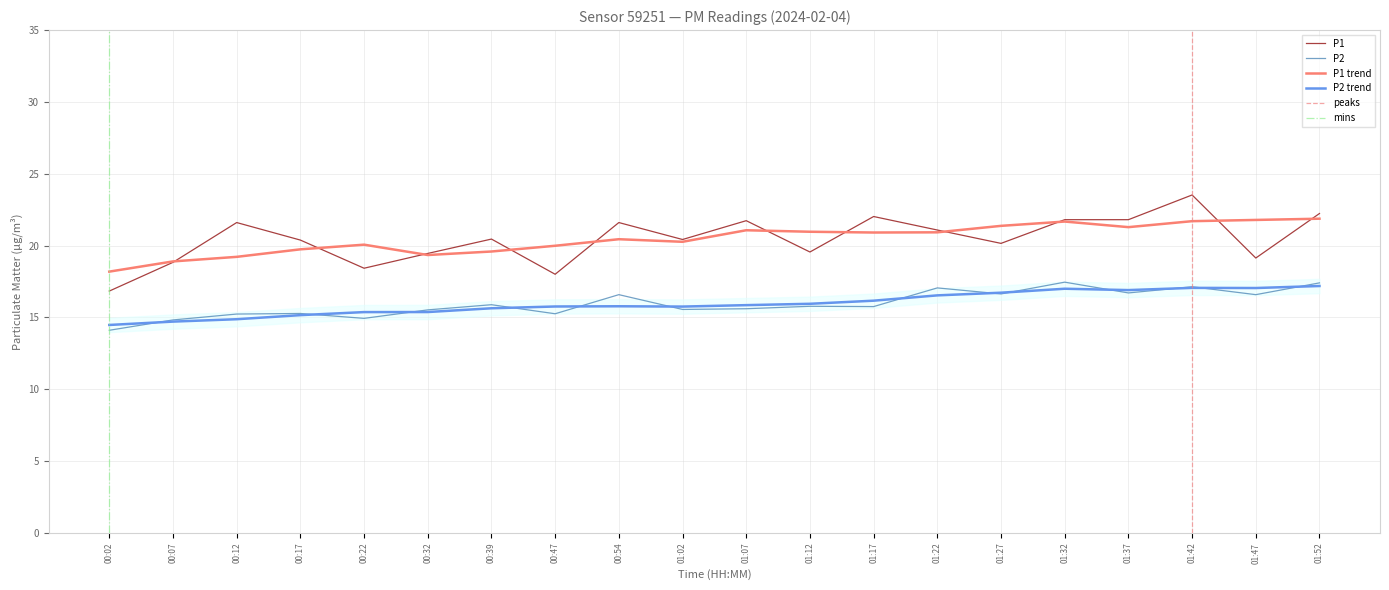

How many values in the P2 series are below 15?

3